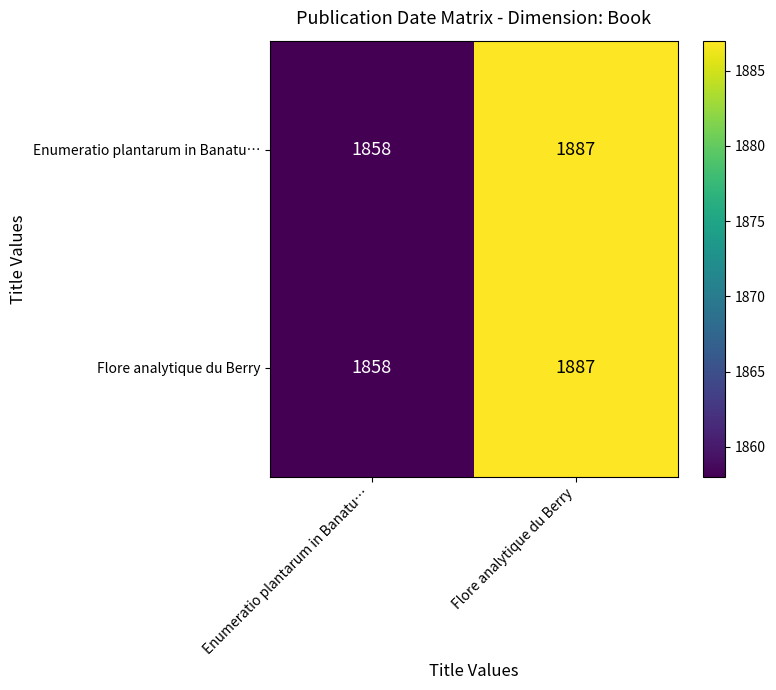

Is it true that Flore analytique du Berry equals 3224 at Flore analytique du Berry?

False